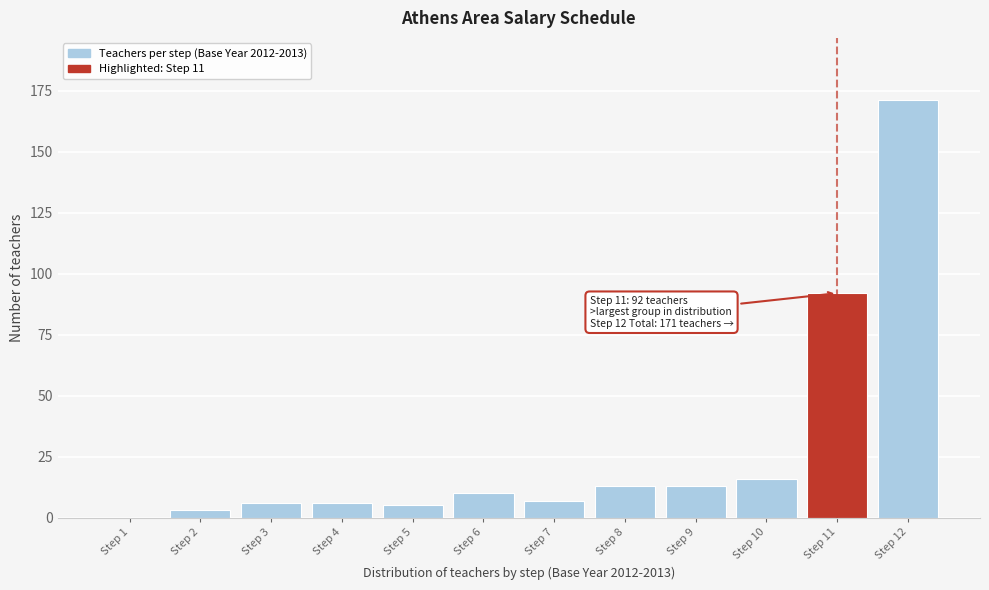

Reading left to right, what are all the values shown in this chart?

Step 1=0	Step 2=3	Step 3=6	Step 4=6	Step 5=5	Step 6=10	Step 7=7	Step 8=13	Step 9=13	Step 10=16	Step 11=92	Step 12=171